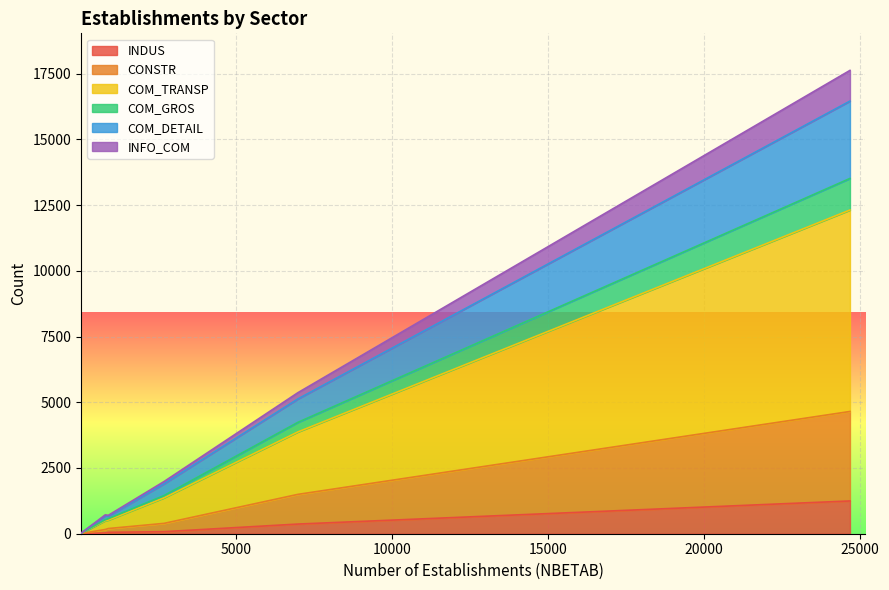

What is the highest value of the INDUS series?

1246